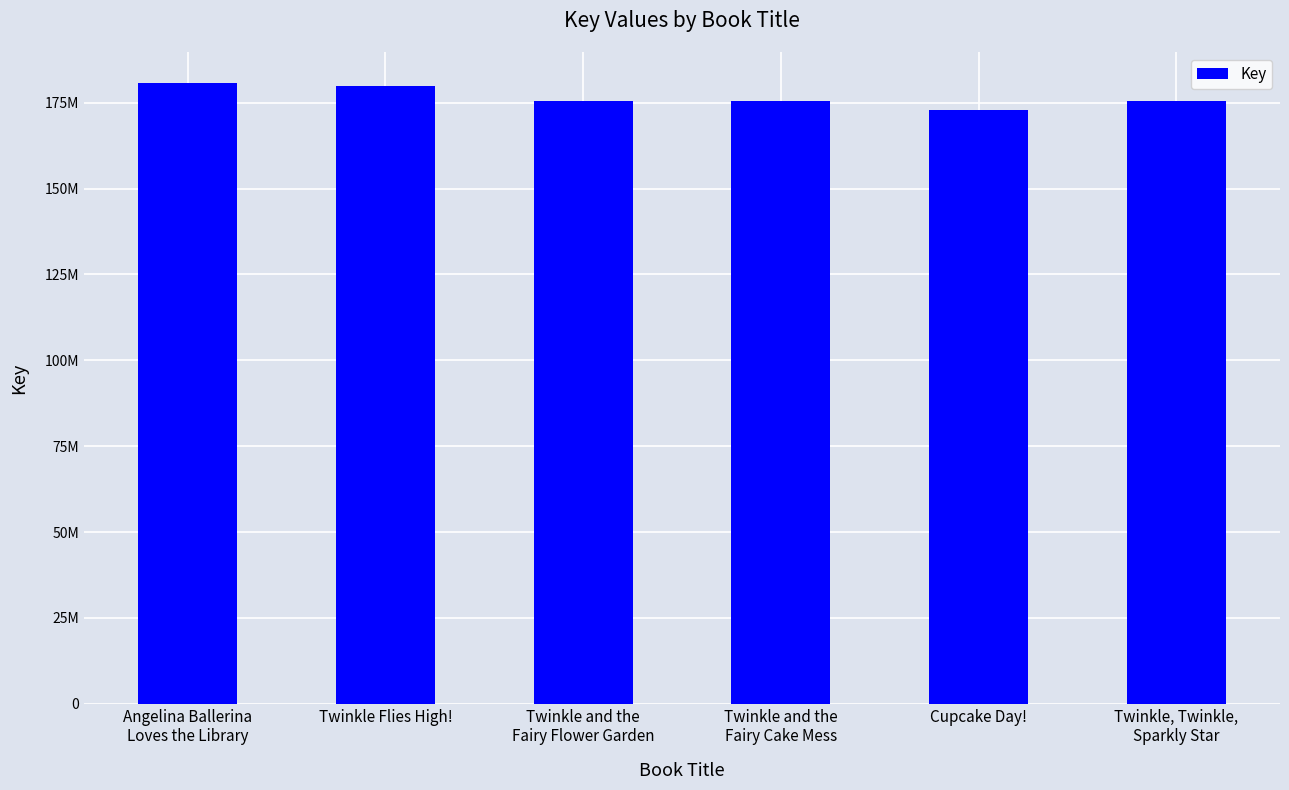

At which label is the value closest to 176839202?

Twinkle and the
Fairy Flower Garden